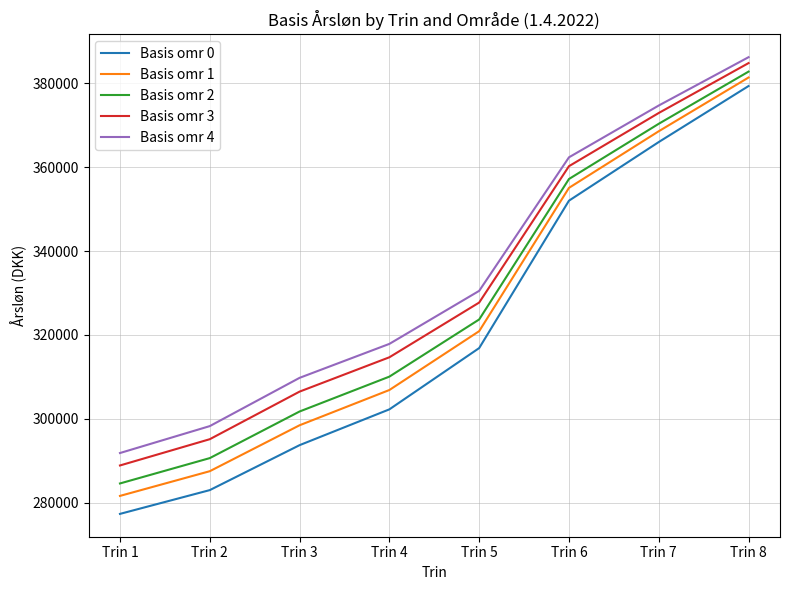

Rank the categories by Basis omr 1 value from lowest to highest.

Trin 1, Trin 2, Trin 3, Trin 4, Trin 5, Trin 6, Trin 7, Trin 8